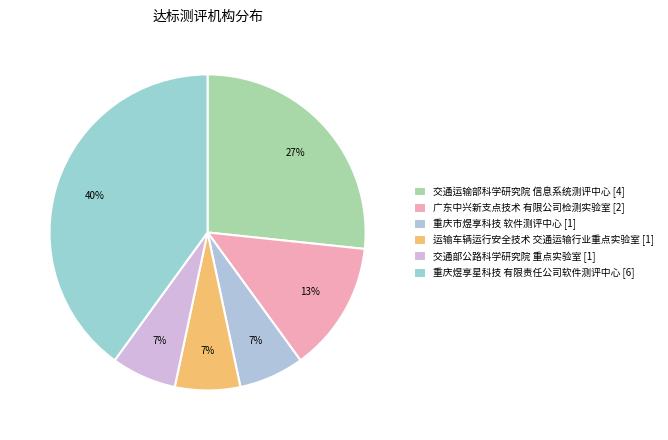

How many segments does this pie chart have?

6